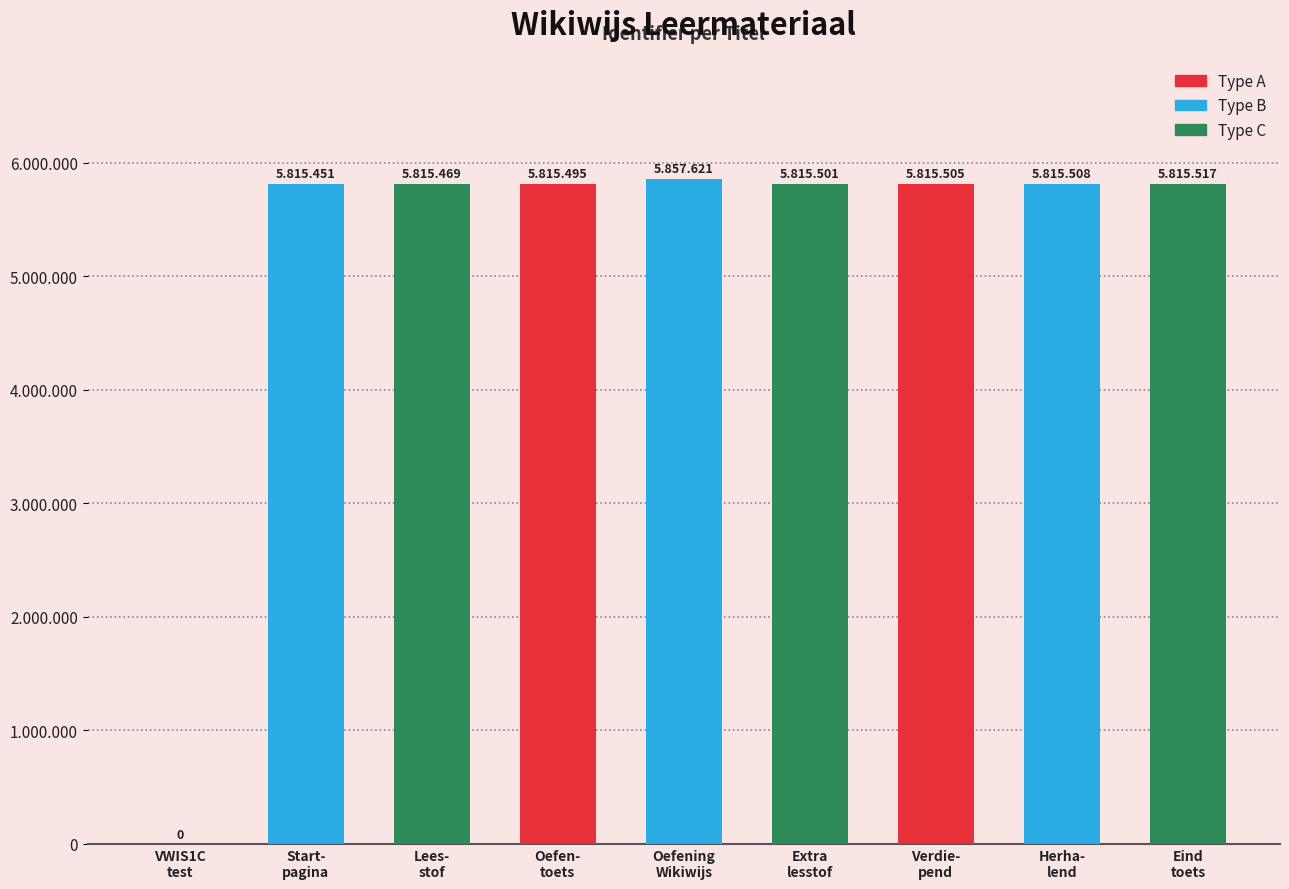

Reading right to left, transcribe all the data shown in this chart.

5815517	5815508	5815505	5815501	5857621	5815495	5815469	5815451	0